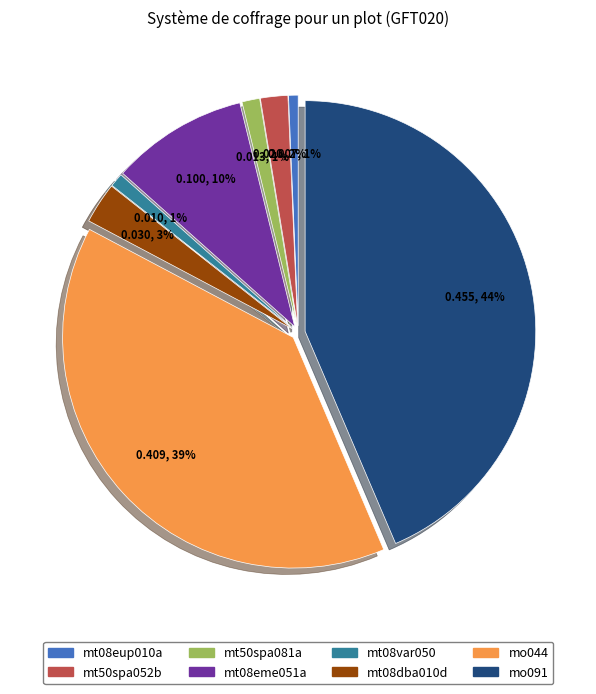

What percentage is the mt08dba010d slice, to the nearest percent?

3%